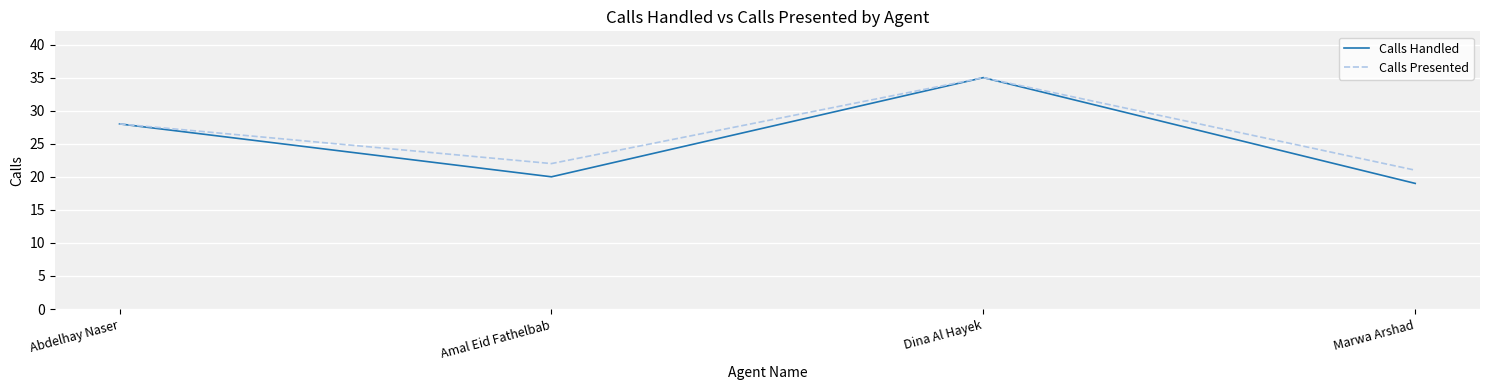

True or false: Calls Handled has a value of 4 at Marwa Arshad.

False